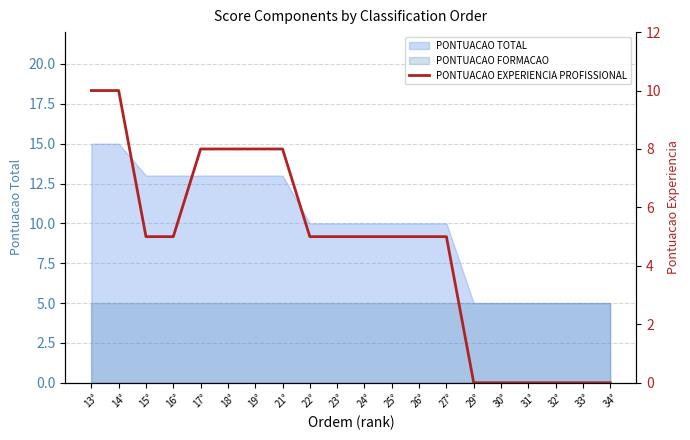

Reading left to right, what are all the values shown in this chart?

13°=10	14°=10	15°=5	16°=5	17°=8	18°=8	19°=8	21°=8	22°=5	23°=5	24°=5	25°=5	26°=5	27°=5	29°=0	30°=0	31°=0	32°=0	33°=0	34°=0